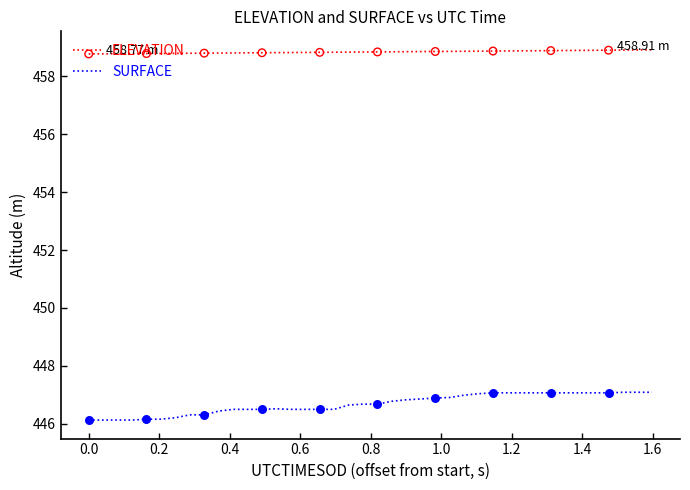

At how many categories does at least one series exceed 447?

40